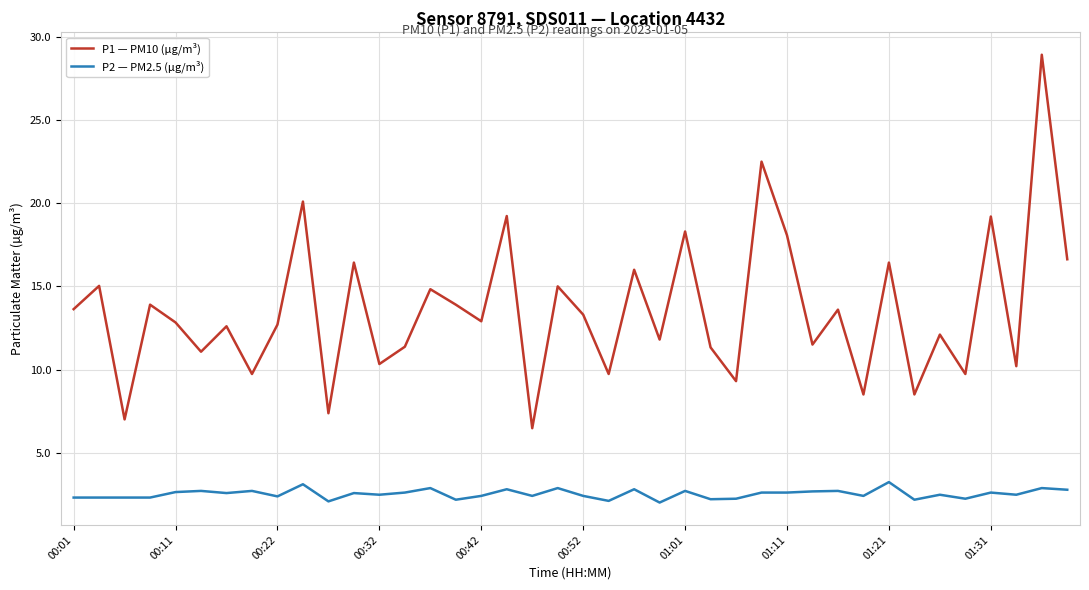

Rank the series by their average value, from lowest to highest.

P2 — PM2.5 (µg/m³), P1 — PM10 (µg/m³)